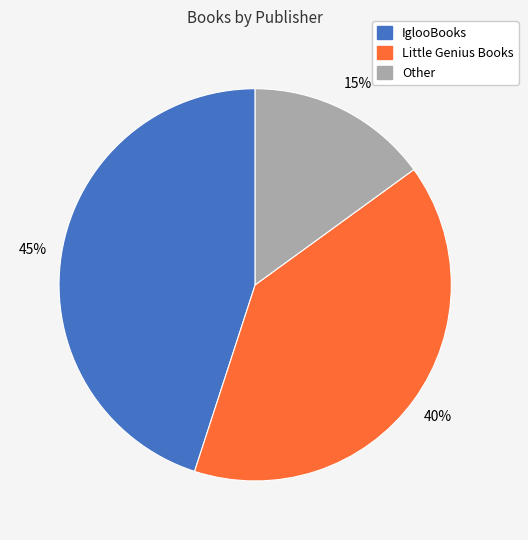

What is the smallest slice in the pie chart?

Other